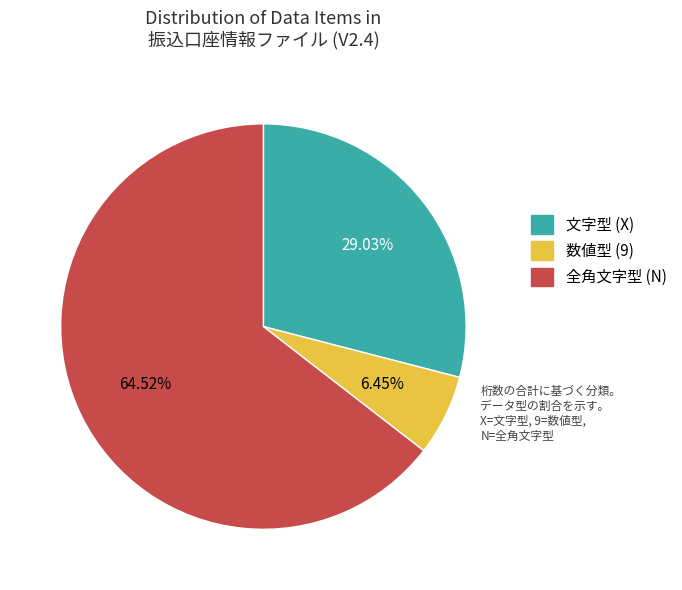

Is there any slice that represents more than half of the pie?

Yes